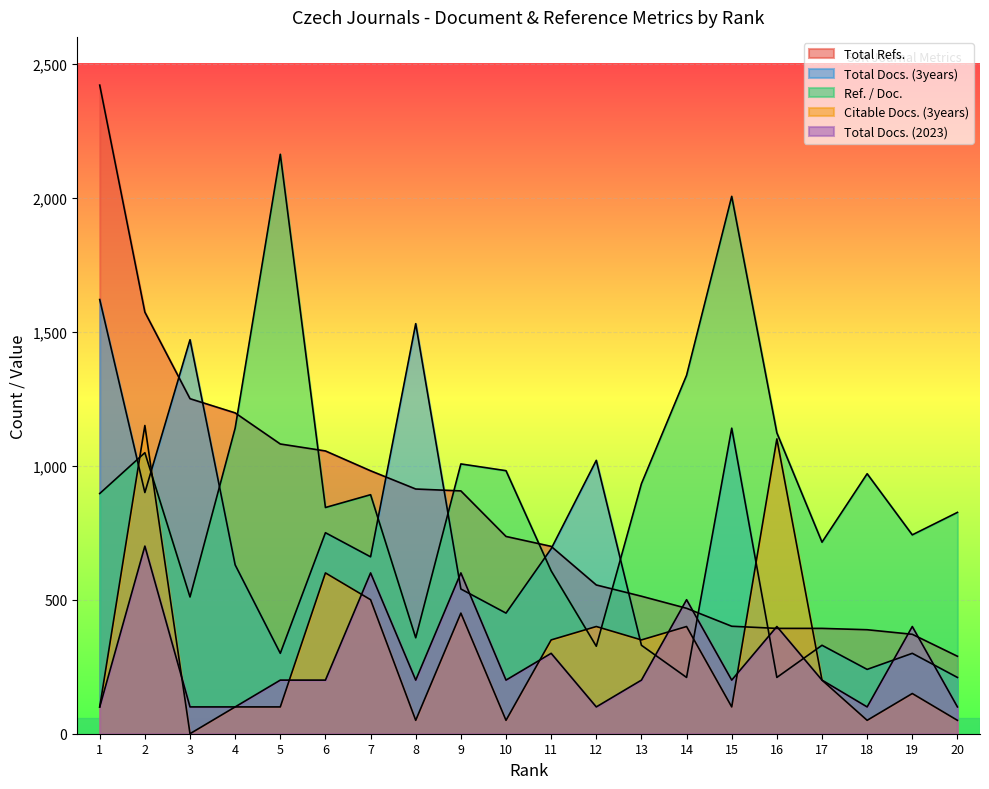

Between which two adjacent categories do Total Docs. (3years) and Total Docs. (2023) first intersect?

8 and 9